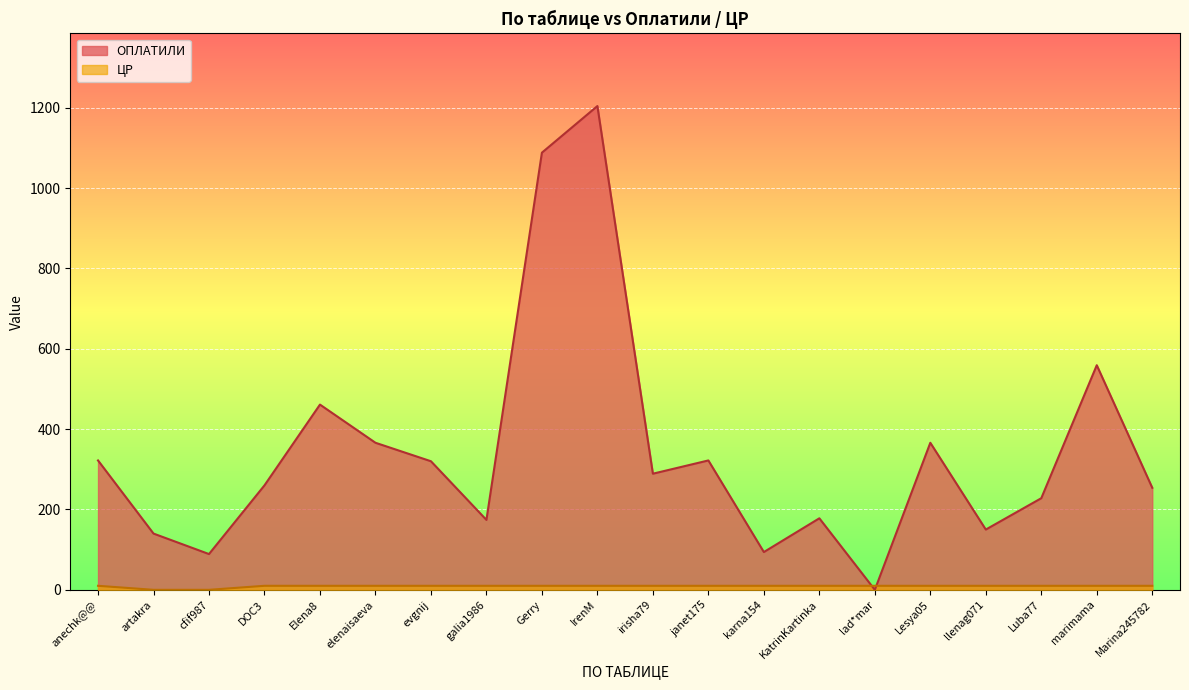

What is the label of the 19th point from the left?

marimama